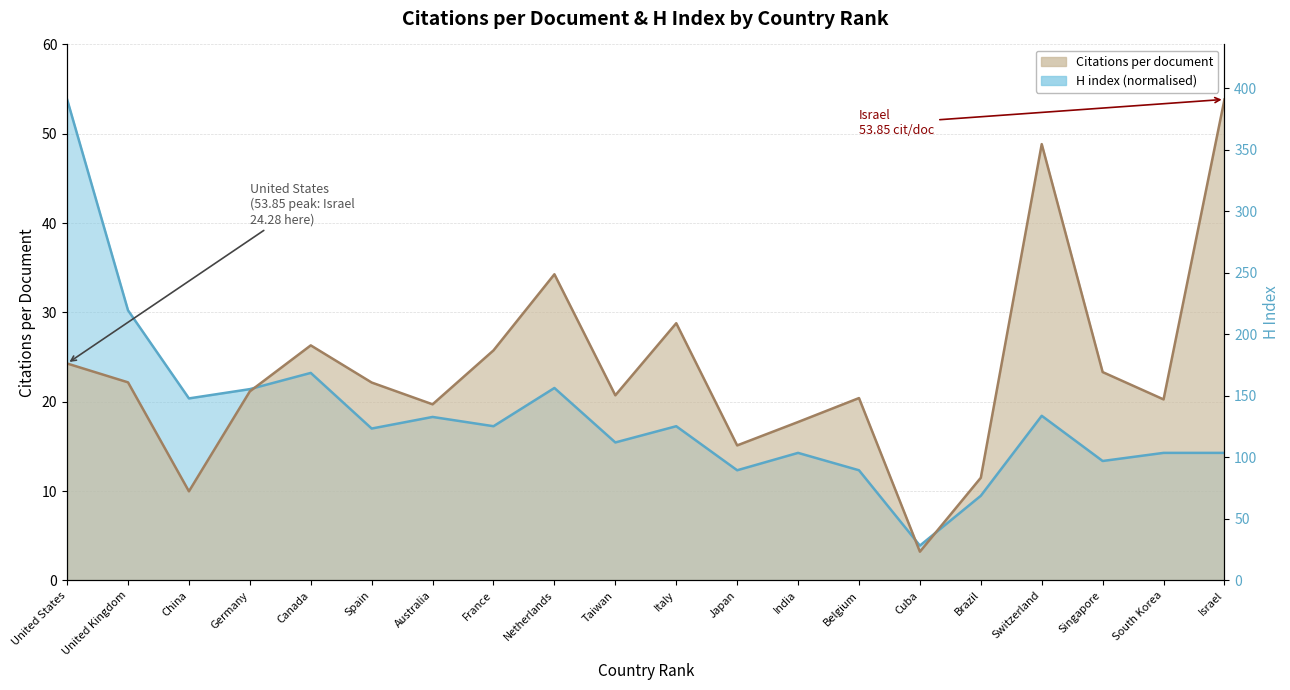

Which label corresponds to the smallest value in the chart?

Cuba